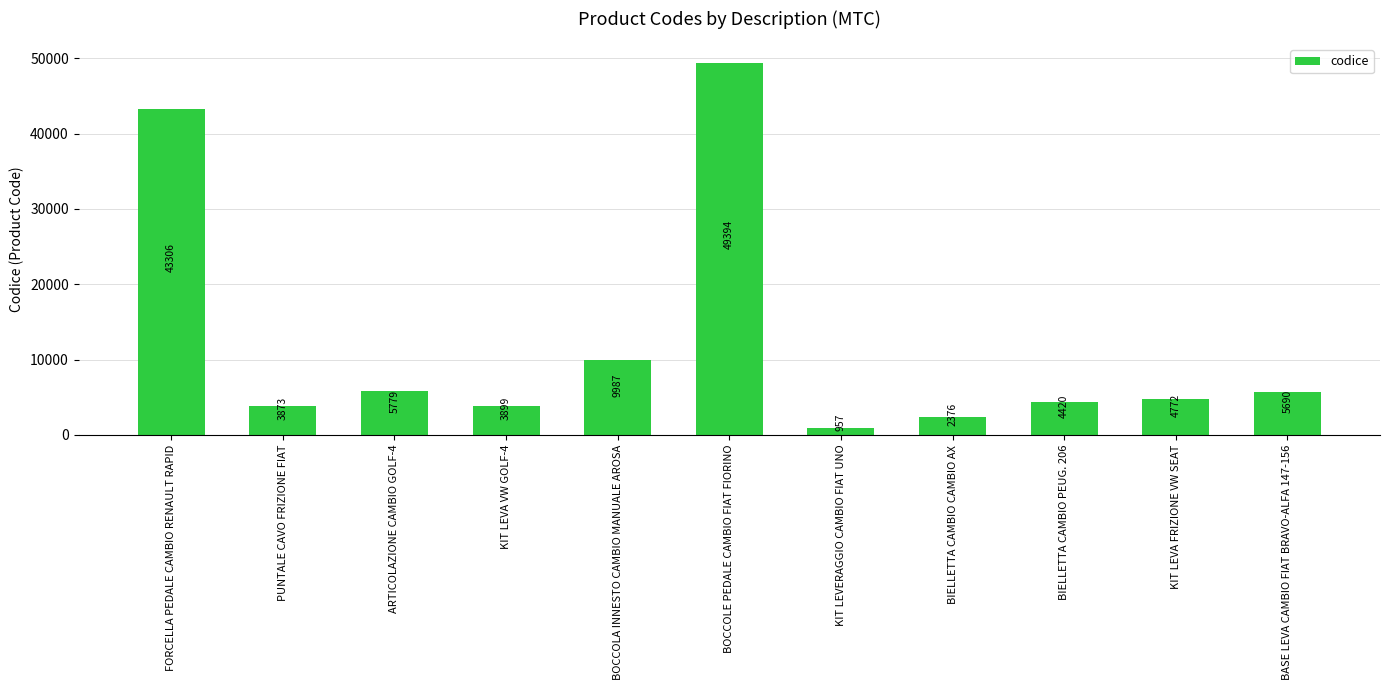

Reading right to left, transcribe all the data shown in this chart.

5690	4772	4420	2376	957	49394	9987	3899	5779	3873	43306